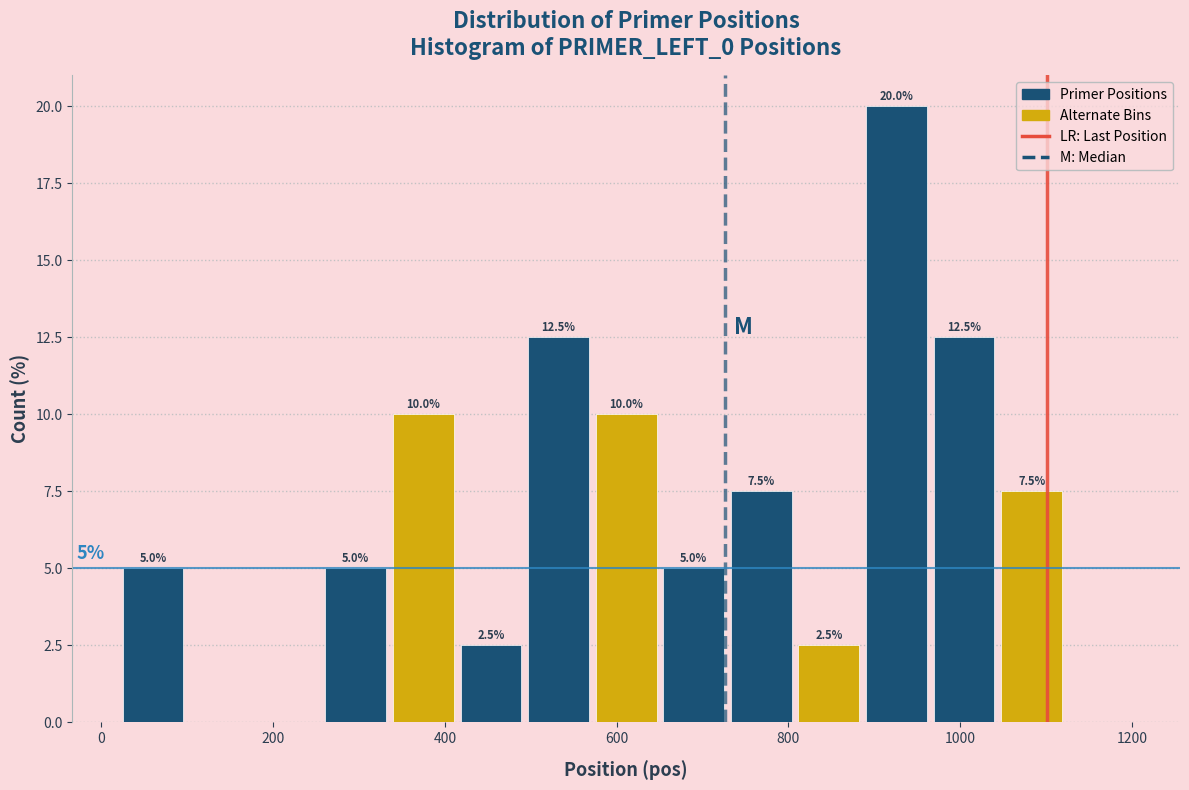

Around what value on the x-axis is the tallest bar? Give the approximate position of its centre, as read against the axis.

920